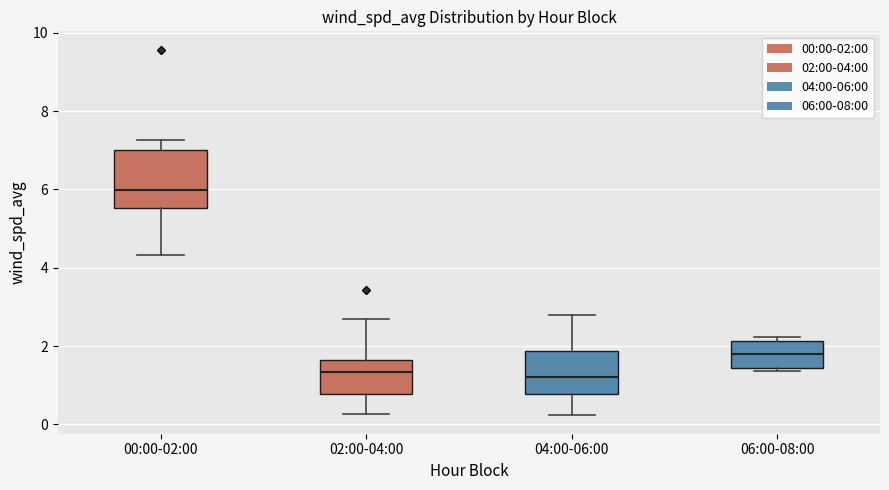

Reading left to right, transcribe this box plot: for each box, give where its median line is, the range the box spans, and where its two whiskers end, as read against the y-axis. The values are not printed on the chart, so give them approximately, as read against the axis.

00:00-02:00: median 6.0, box 5.6 to 7.0, whiskers 4.4 to 7.2
02:00-04:00: median 1.4, box 0.8 to 1.6, whiskers 0.2 to 2.6
04:00-06:00: median 1.2, box 0.8 to 1.8, whiskers 0.2 to 2.8
06:00-08:00: median 1.8, box 1.4 to 2.2, whiskers 1.4 (just below the box's lower edge) to 2.2 (just above the box's upper edge)